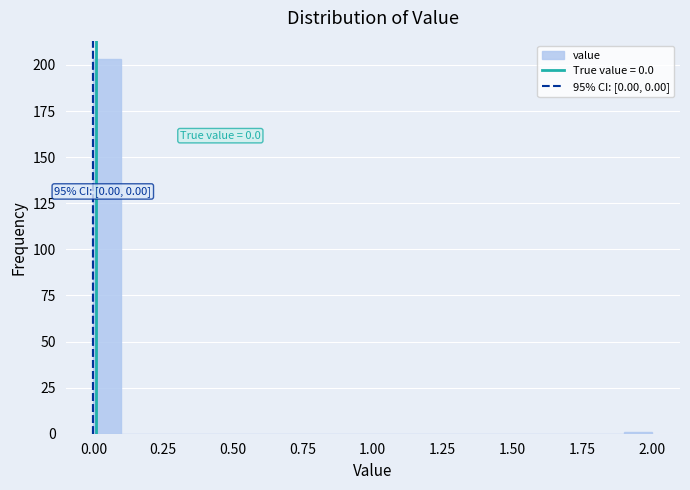

Read against the x-axis, roughly where is the centre of the tallest bar?

0.05